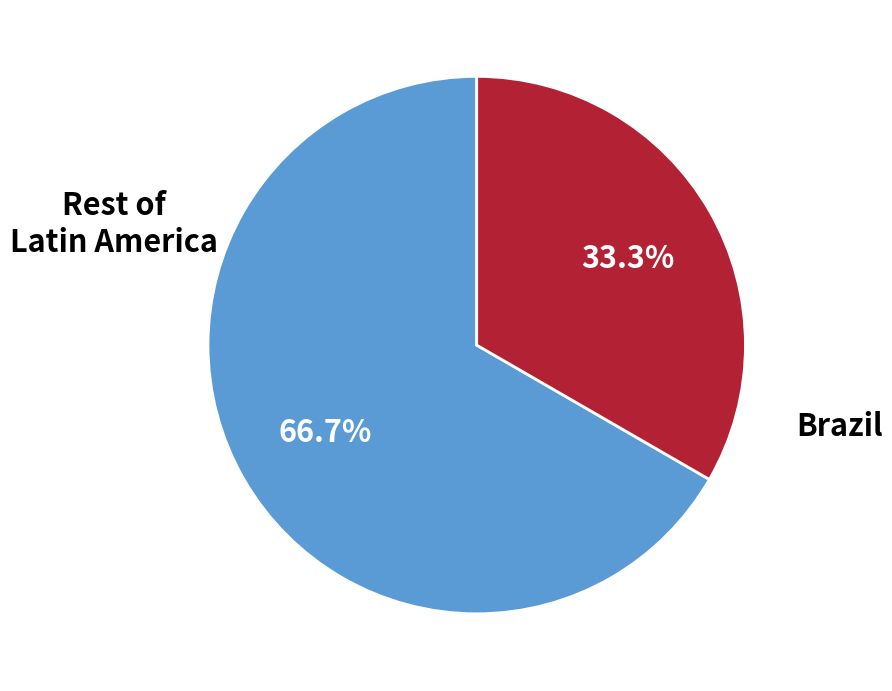

What is the smallest slice in the pie chart?

Brazil